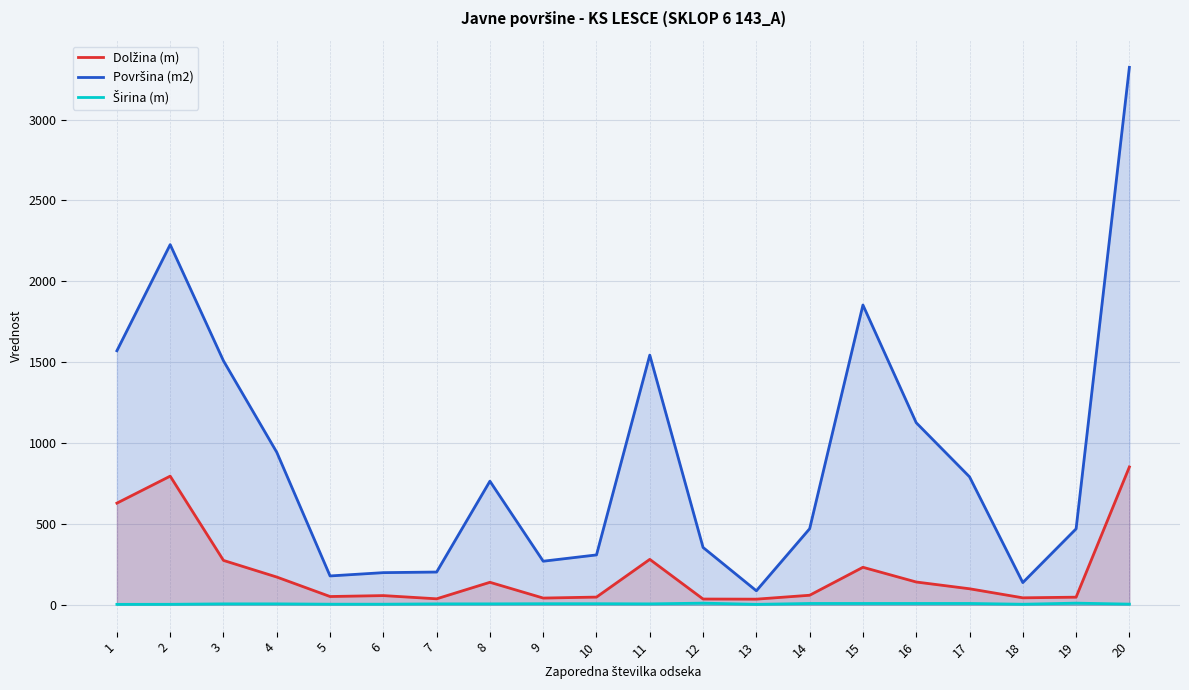

How many lines are shown in the chart?

3